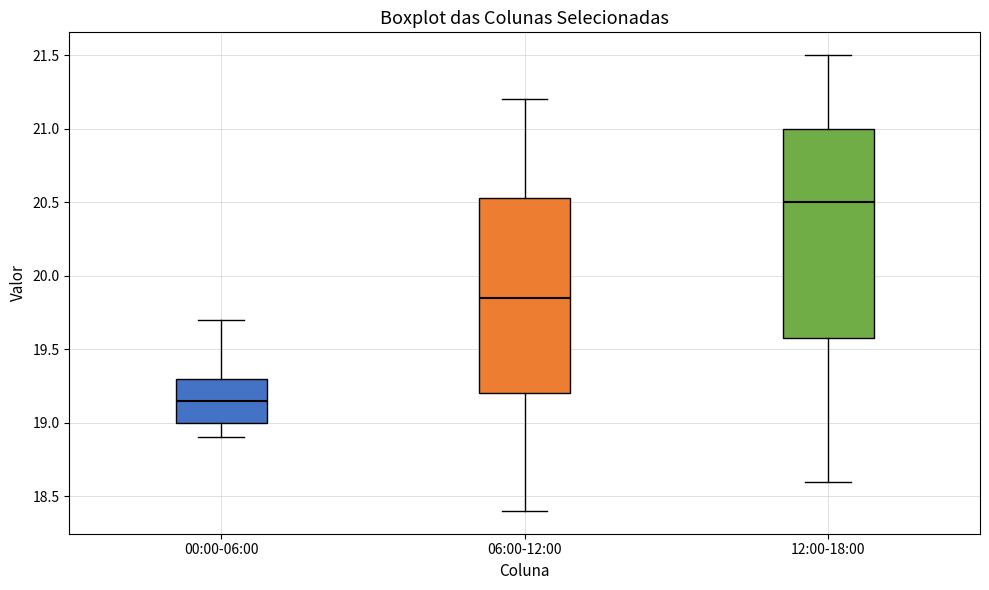

Reading left to right, transcribe this box plot: for each box, give where its median line is, the range the box spans, and where its two whiskers end, as read against the y-axis. The values are not printed on the chart, so give them approximately, as read against the axis.

00:00-06:00: median 19.15, box 19.00 to 19.30, whiskers 18.90 to 19.70
06:00-12:00: median 19.85, box 19.20 to 20.55, whiskers 18.40 to 21.20
12:00-18:00: median 20.50, box 19.60 to 21.00, whiskers 18.60 to 21.50